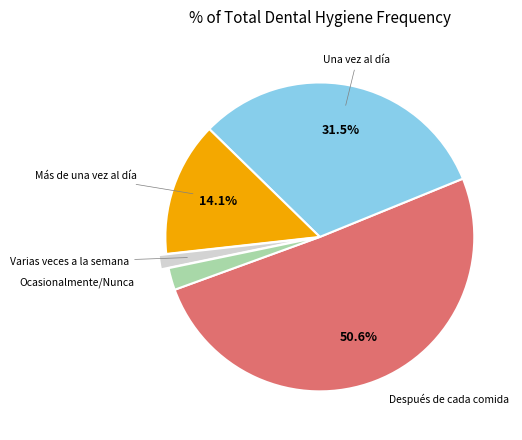

Is there a majority slice in this chart?

Yes